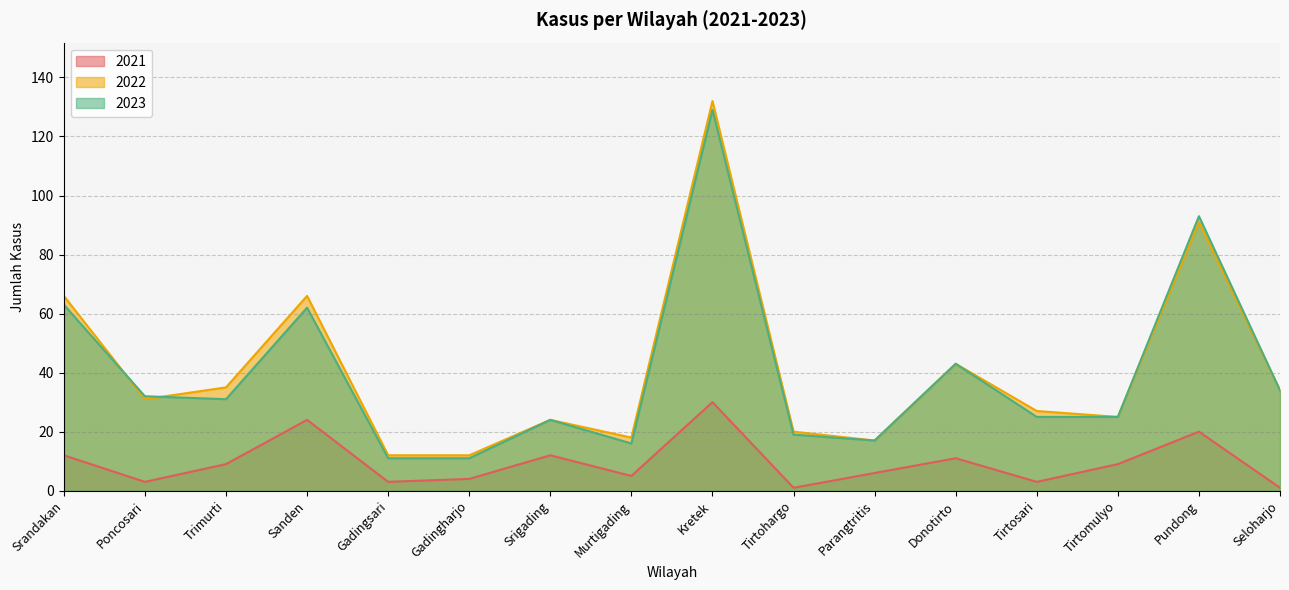

True or false: 2021 and 2023 intersect in this chart.

False